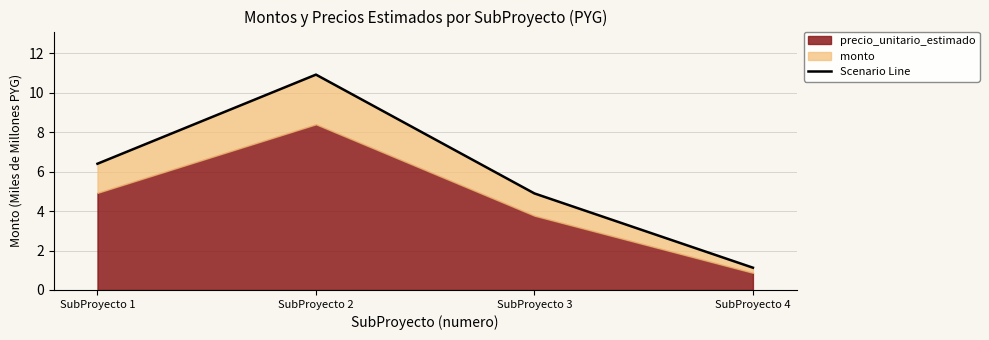

How many interior local peaks (higher than both neighbors) does the data have?

1